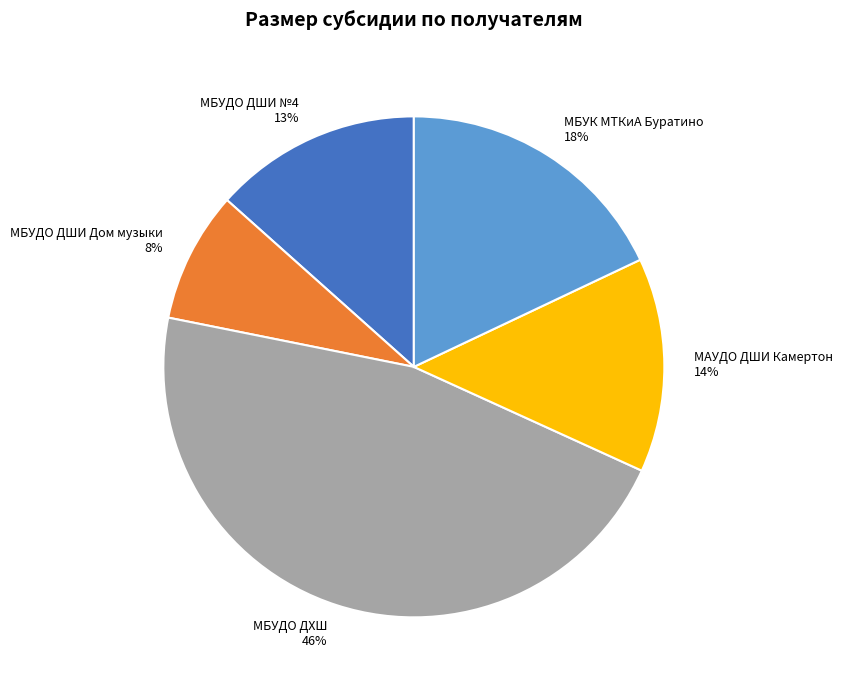

What percentage is the МБУК МТКиА Буратино slice, to the nearest percent?

18%